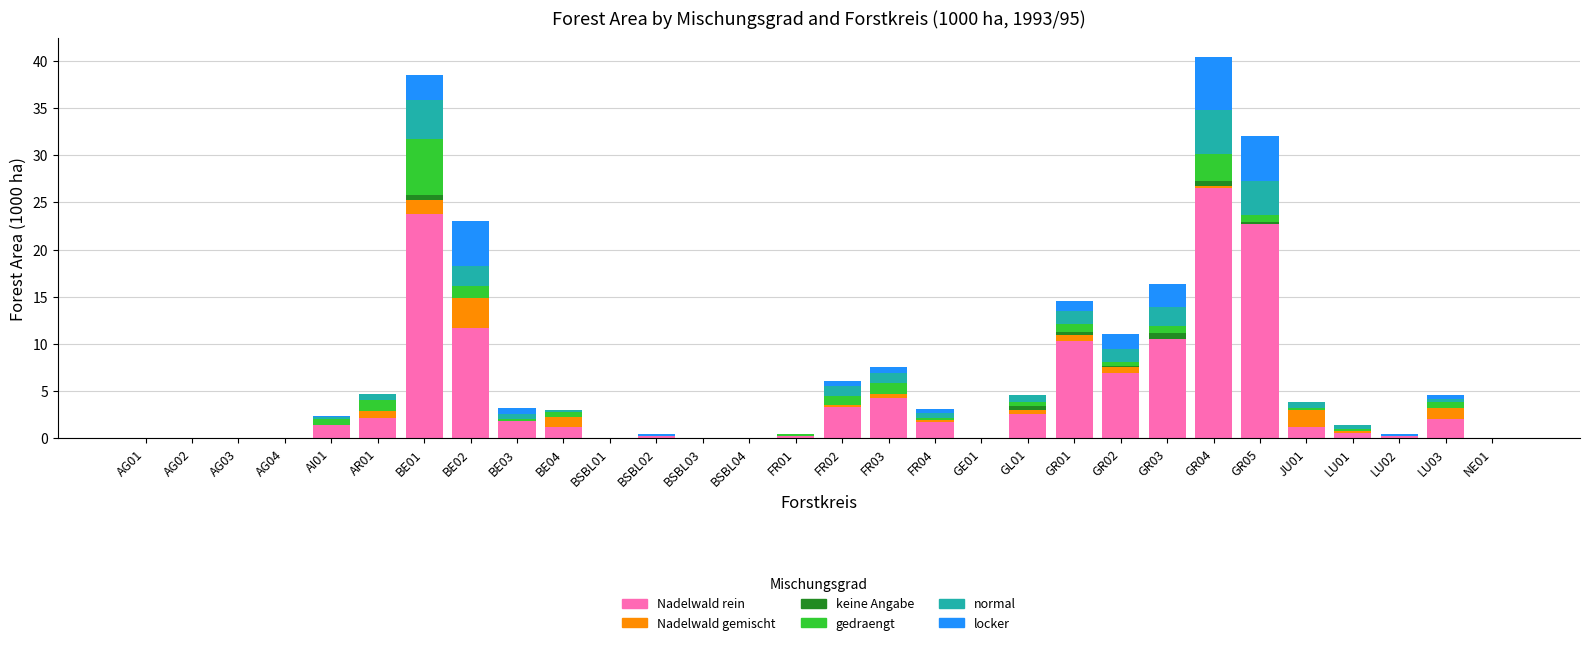

The Nadelwald rein series shows 18.2 at GR01. True or false?

False